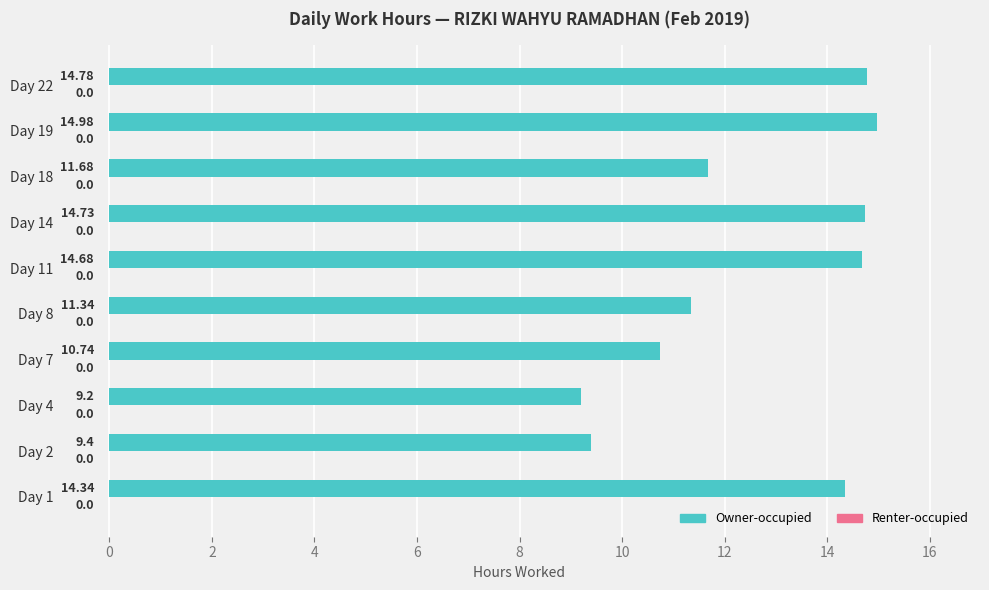

What is the difference between the second highest and second lowest values?

5.4